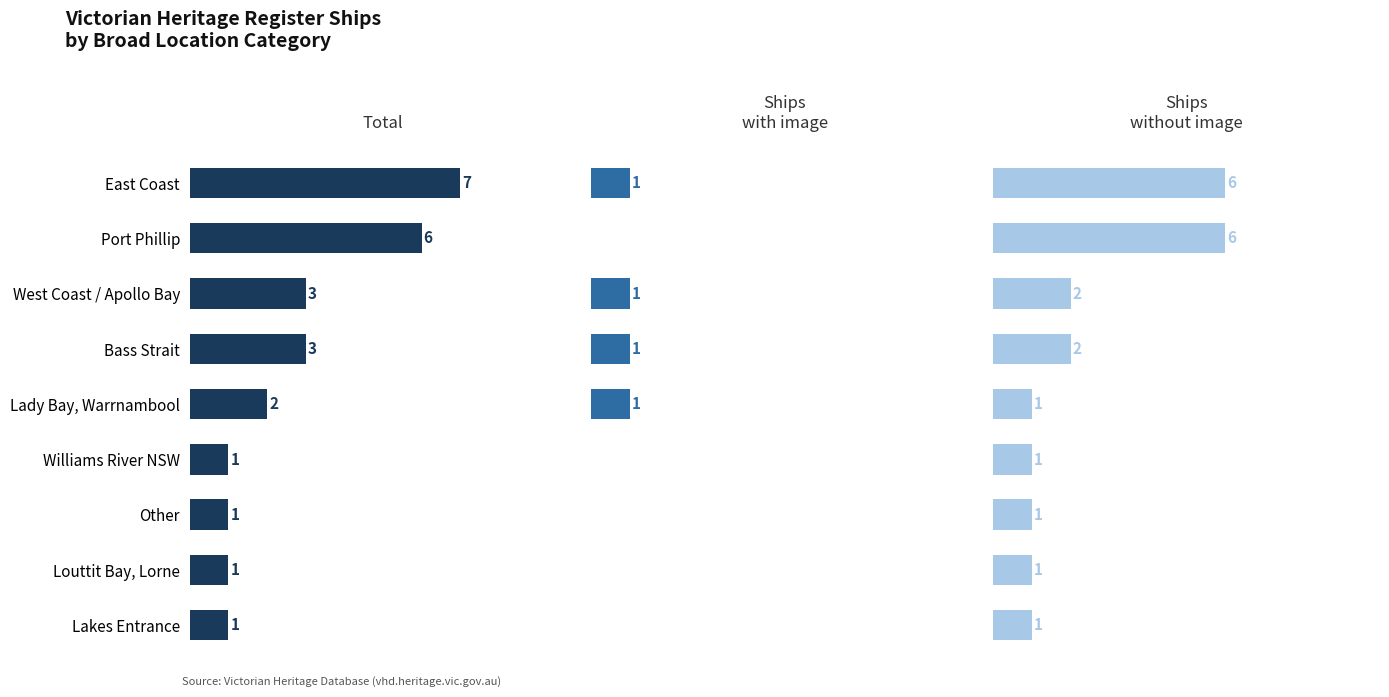

How many bars are there in each group?

3